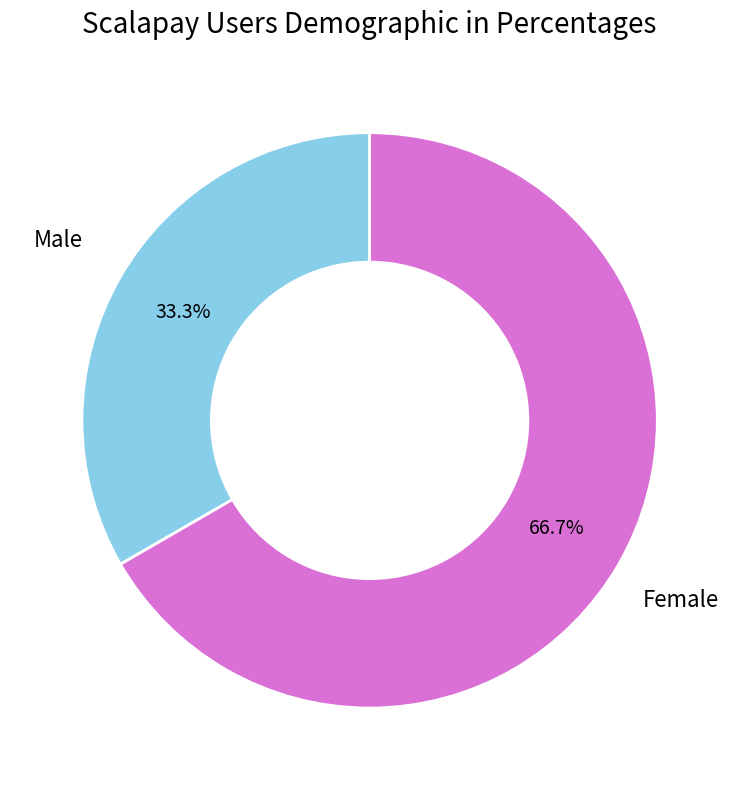

Count the number of slices in the pie.

2